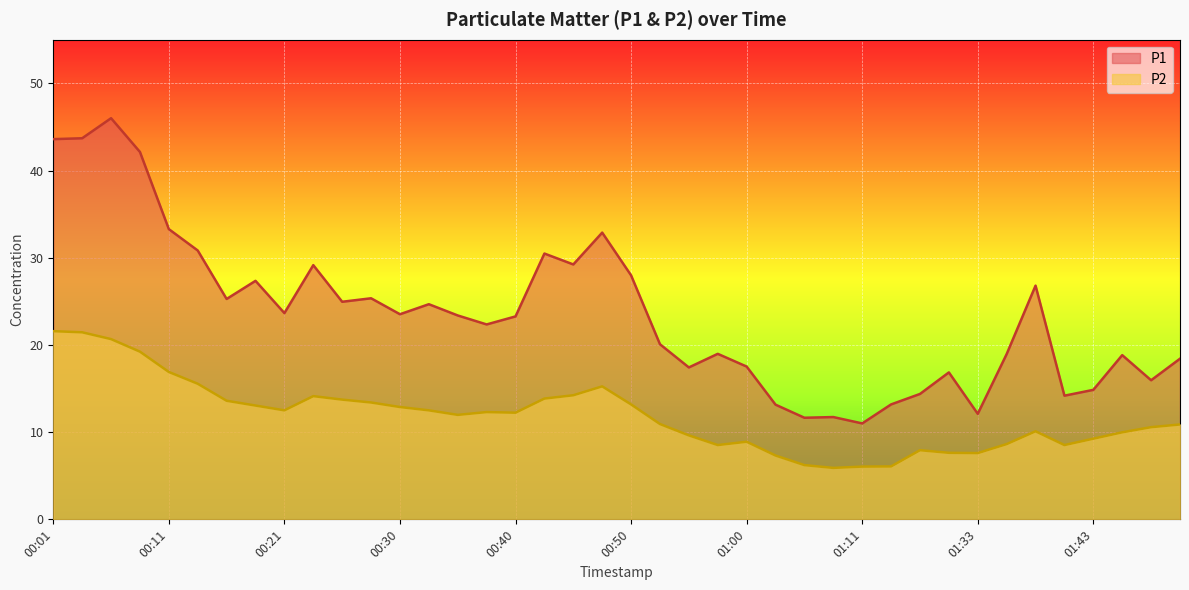

What is the smallest value displayed?

5.9